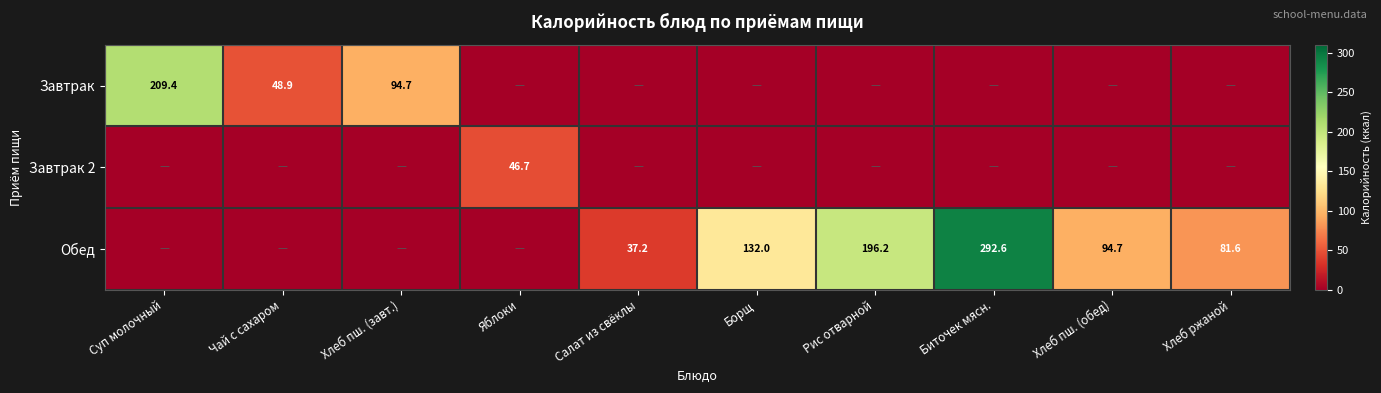

What is the difference between the Обед values at Хлеб пш. (обед) and Биточек мясн.?

197.9